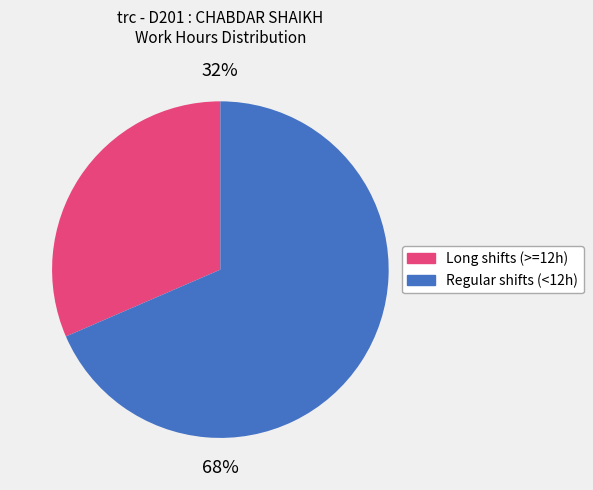

To the nearest percent, what is the average slice percentage?

50%